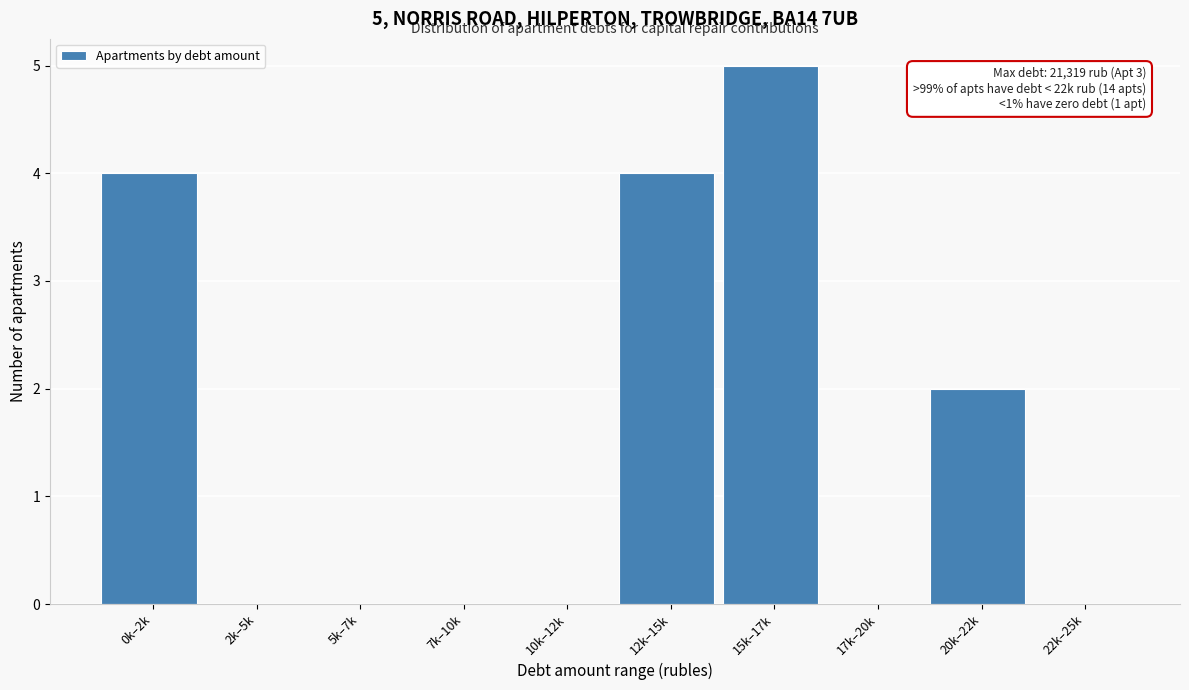

Reading left to right, transcribe all the data shown in this chart.

0k–2k=4	2k–5k=0	5k–7k=0	7k–10k=0	10k–12k=0	12k–15k=4	15k–17k=5	17k–20k=0	20k–22k=2	22k–25k=0